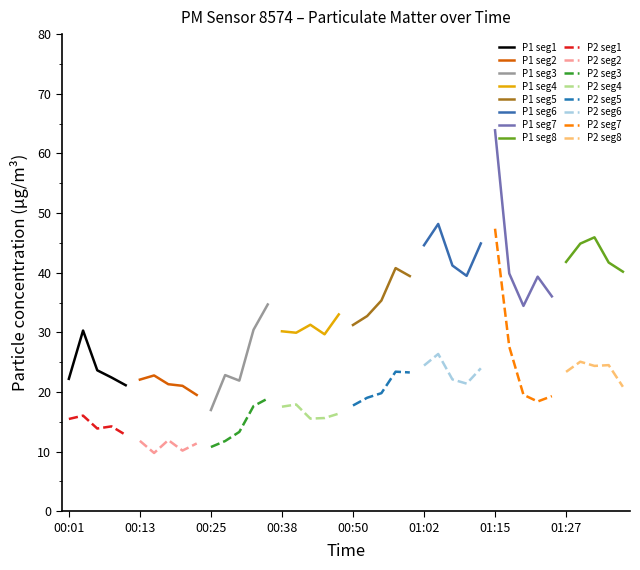

At how many categories does at least one series exceed 47?

2